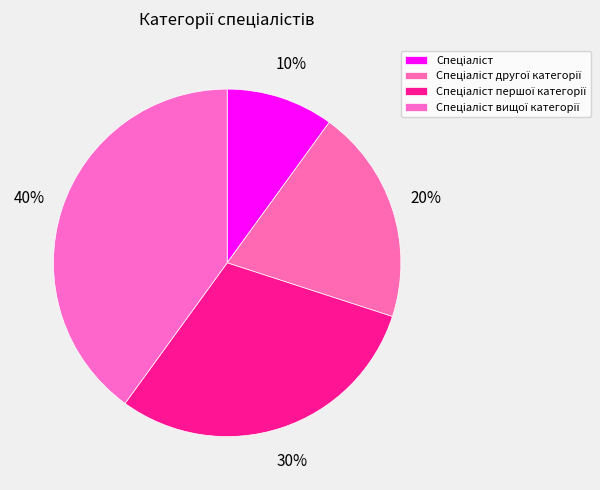

Count the number of slices in the pie.

4